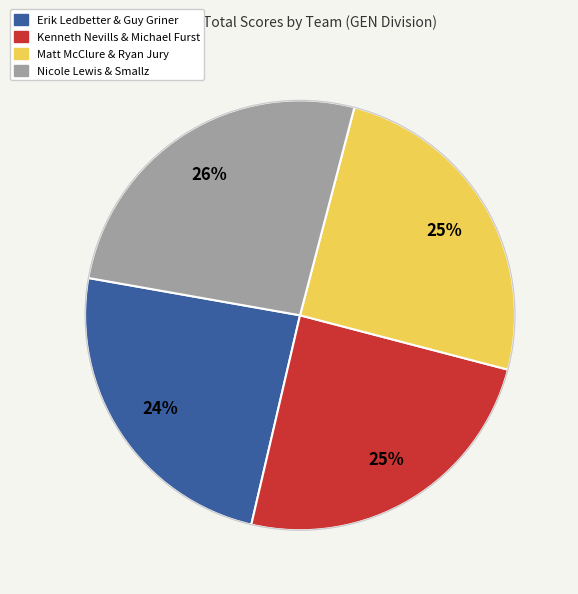

To the nearest percent, what is the combined percentage of Matt McClure & Ryan Jury and Nicole Lewis & Smallz?

51%